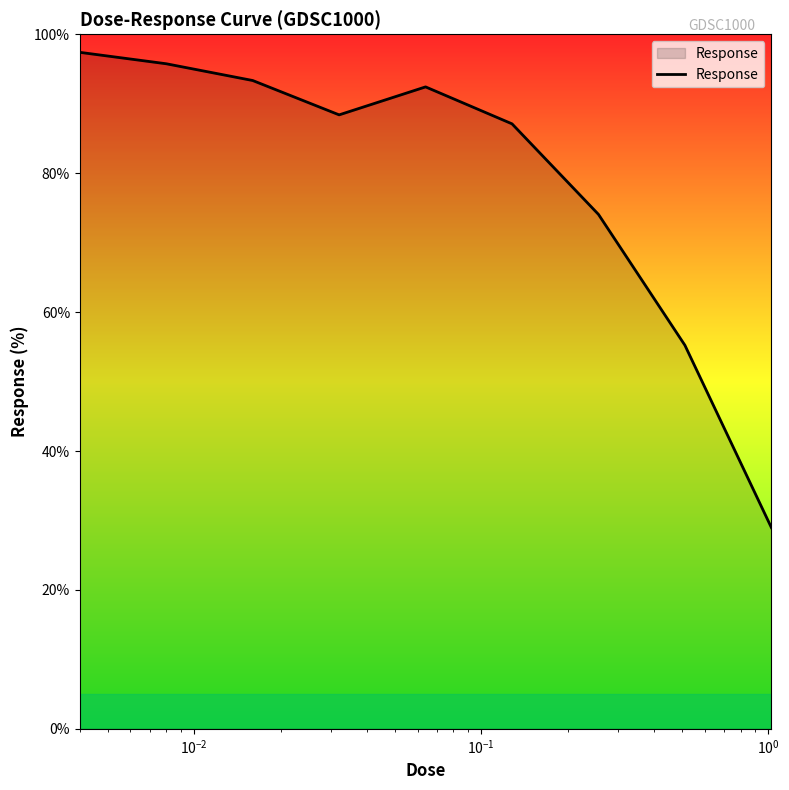

What is the difference between the maximum and minimum values?

68.4